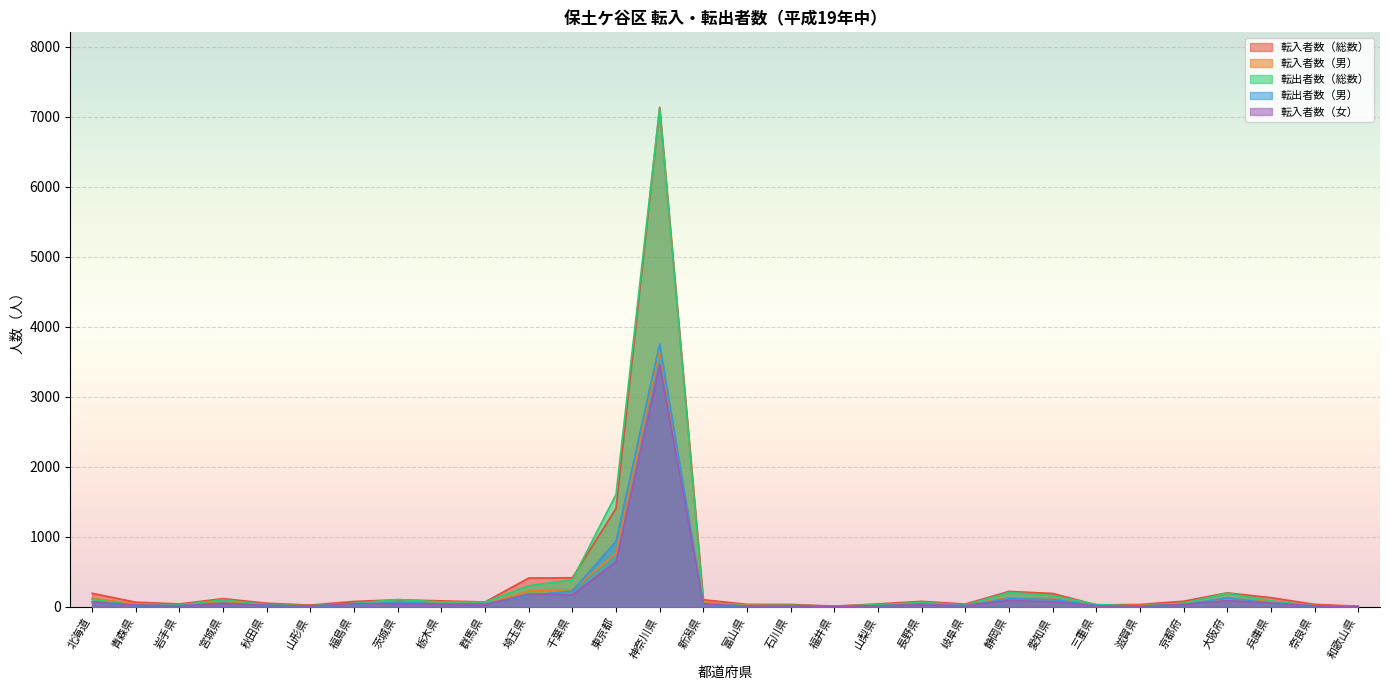

Where is 転入者数（女） nearest to the value 1731?

東京都